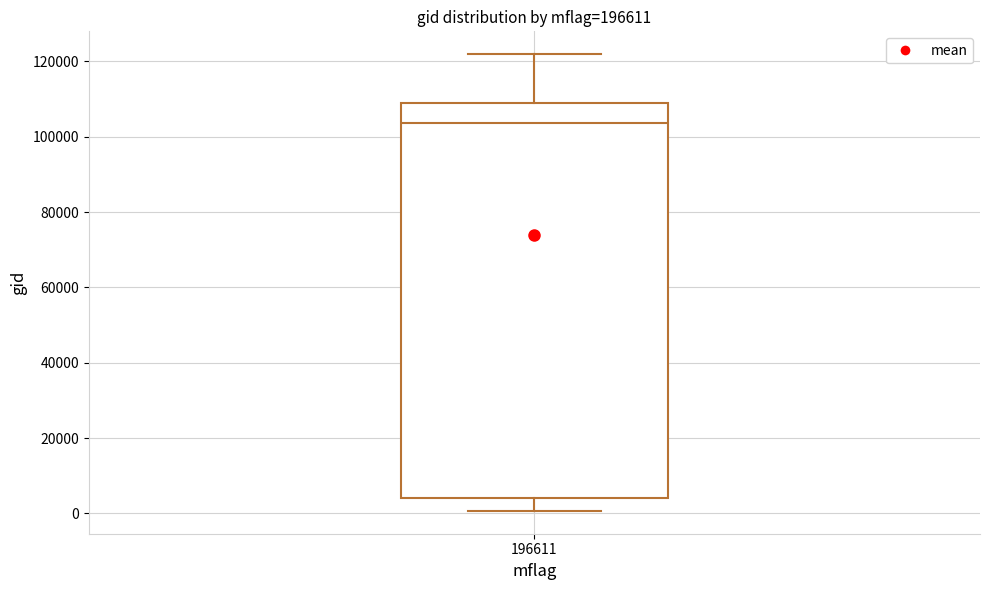

Where does the lower whisker of the box at x = 196611 end on the y-axis? The values are not printed on the chart, so give them approximately, as read against the axis.

0